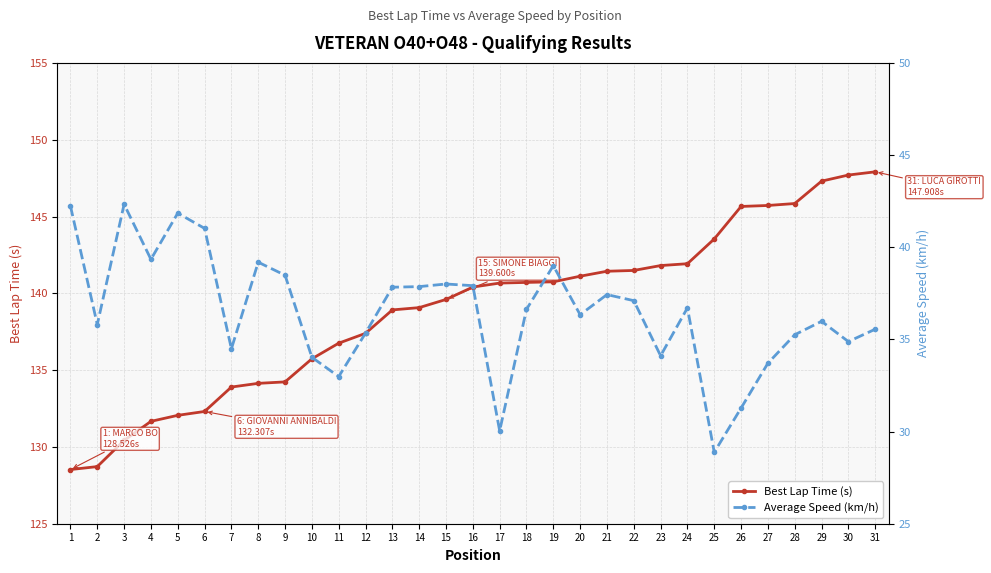

Where is the first local minimum for Average Speed (km/h)?

2